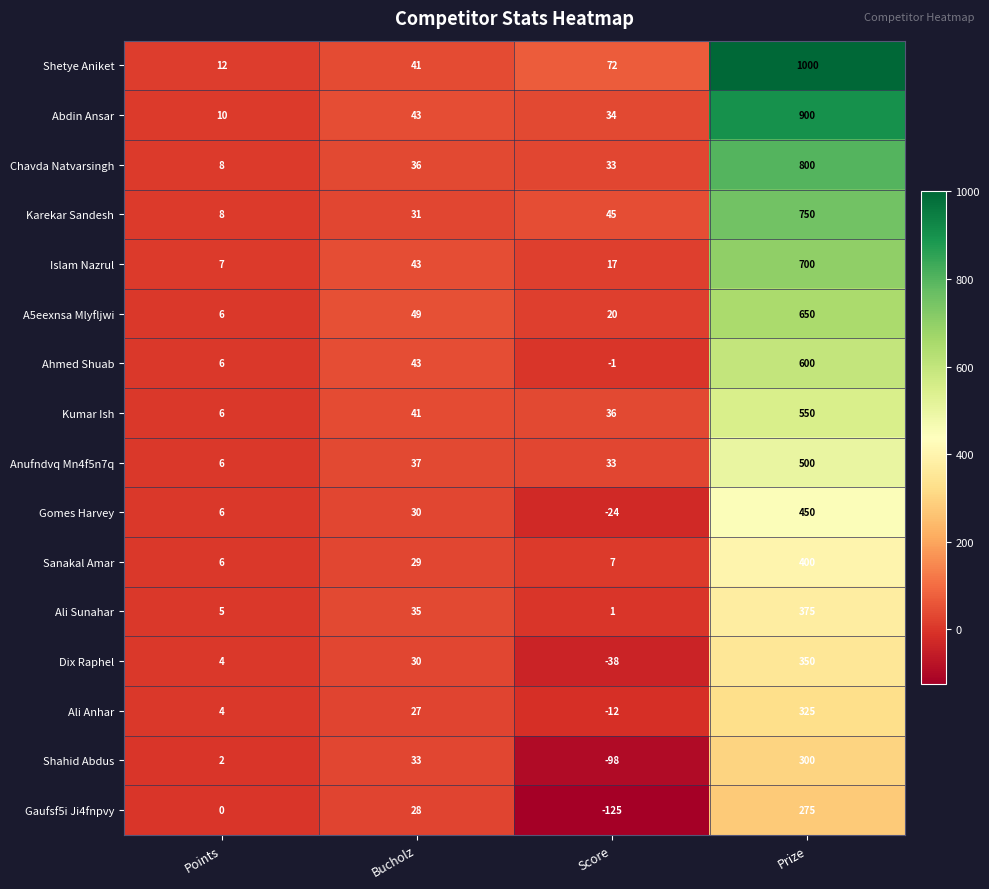

At which label is Sanakal Amar closest to 203?

Bucholz